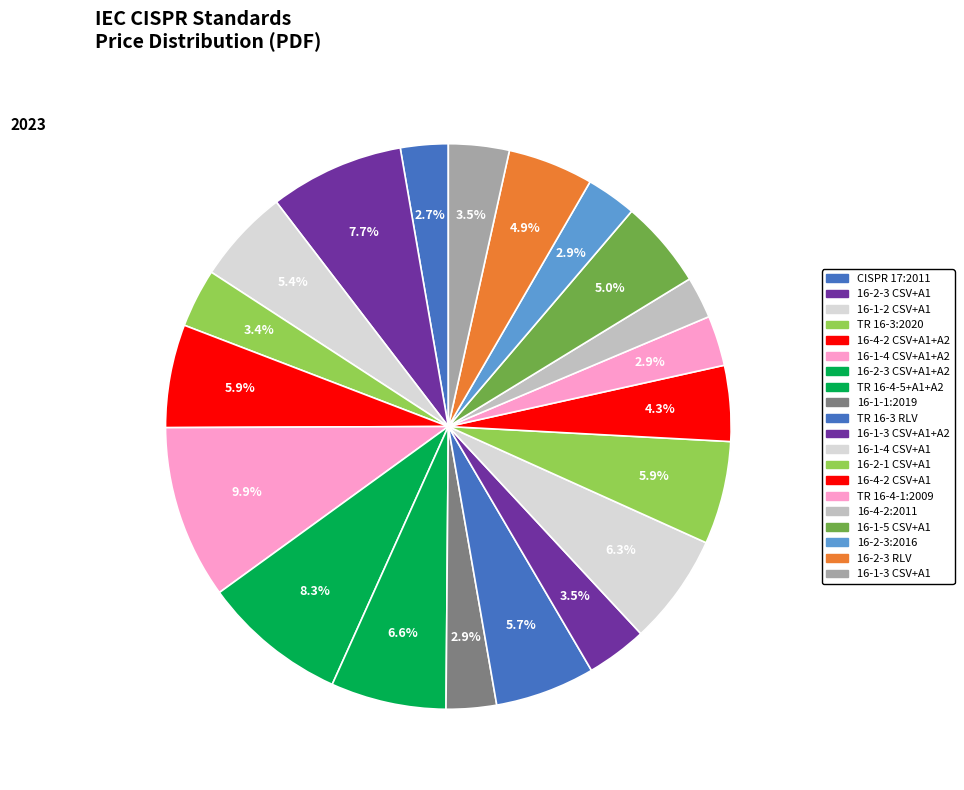

Count the number of slices in the pie.

20